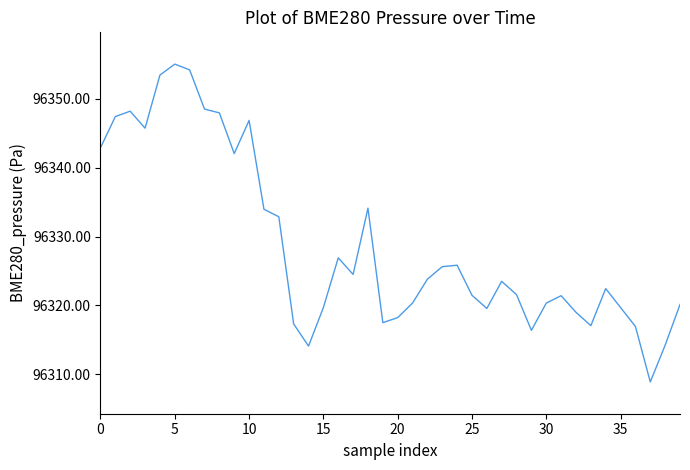

What is the difference between the maximum and minimum values?

46.2